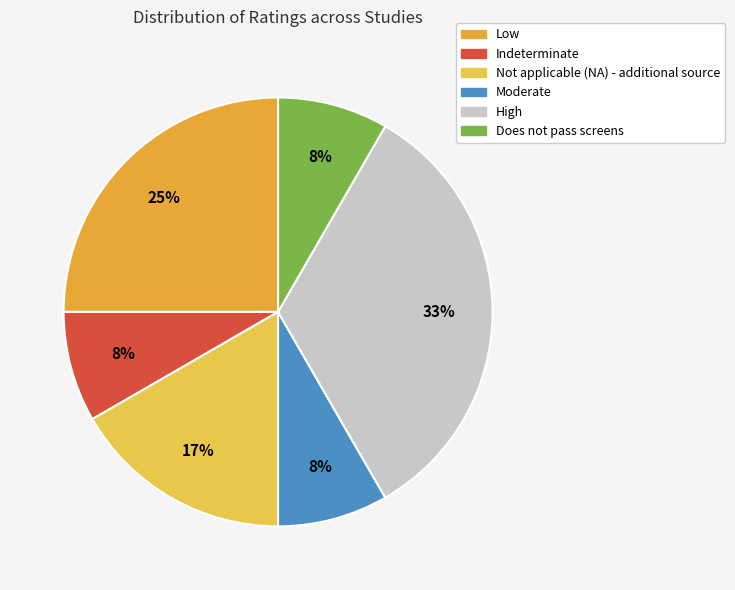

Count the number of slices in the pie.

6